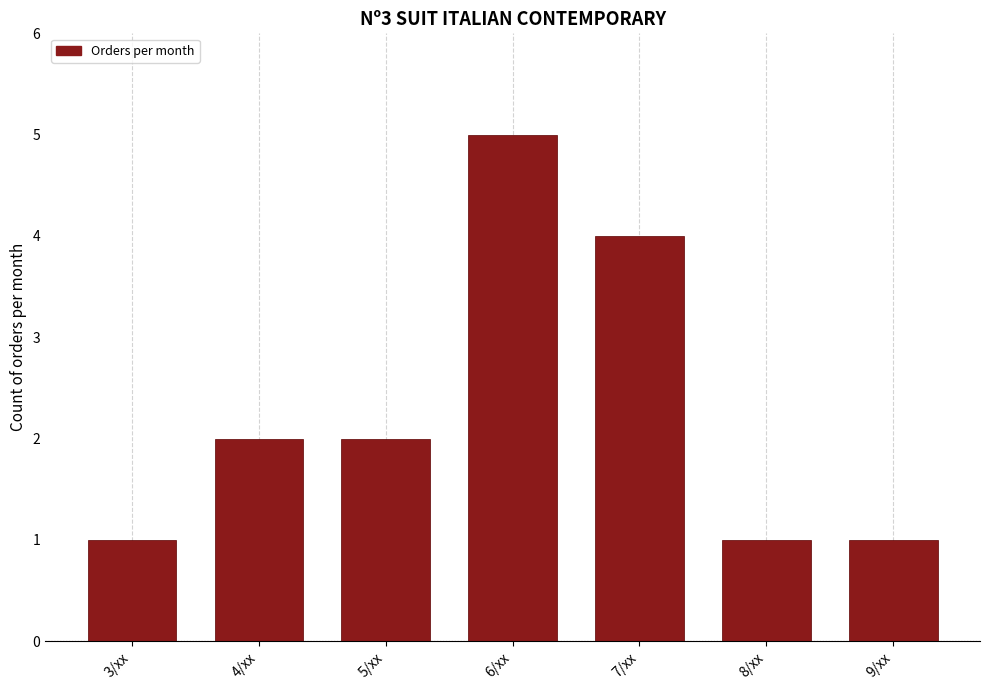

Reading right to left, list all the values displayed in this chart.

9/xx=1	8/xx=1	7/xx=4	6/xx=5	5/xx=2	4/xx=2	3/xx=1